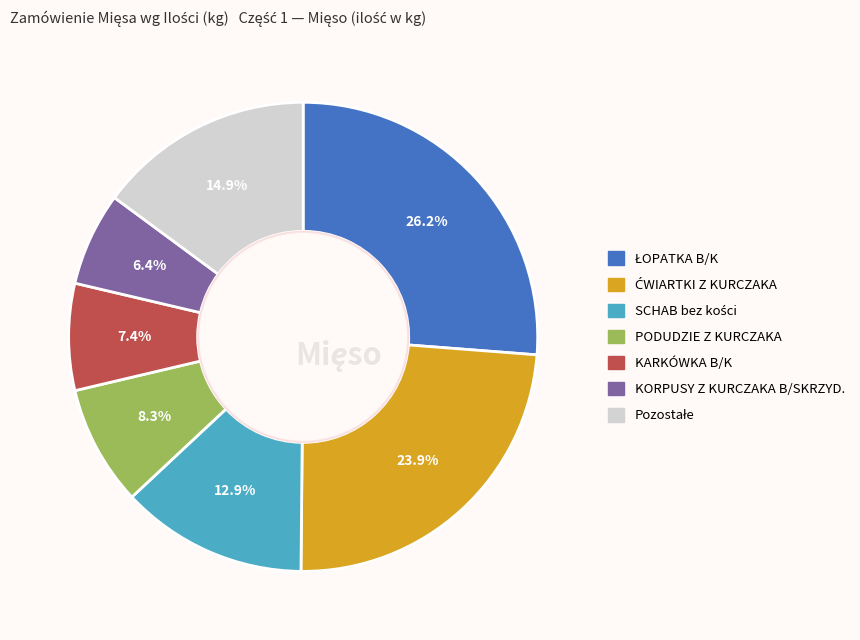

Which slice is the smallest?

KORPUSY Z KURCZAKA B/SKRZYD.